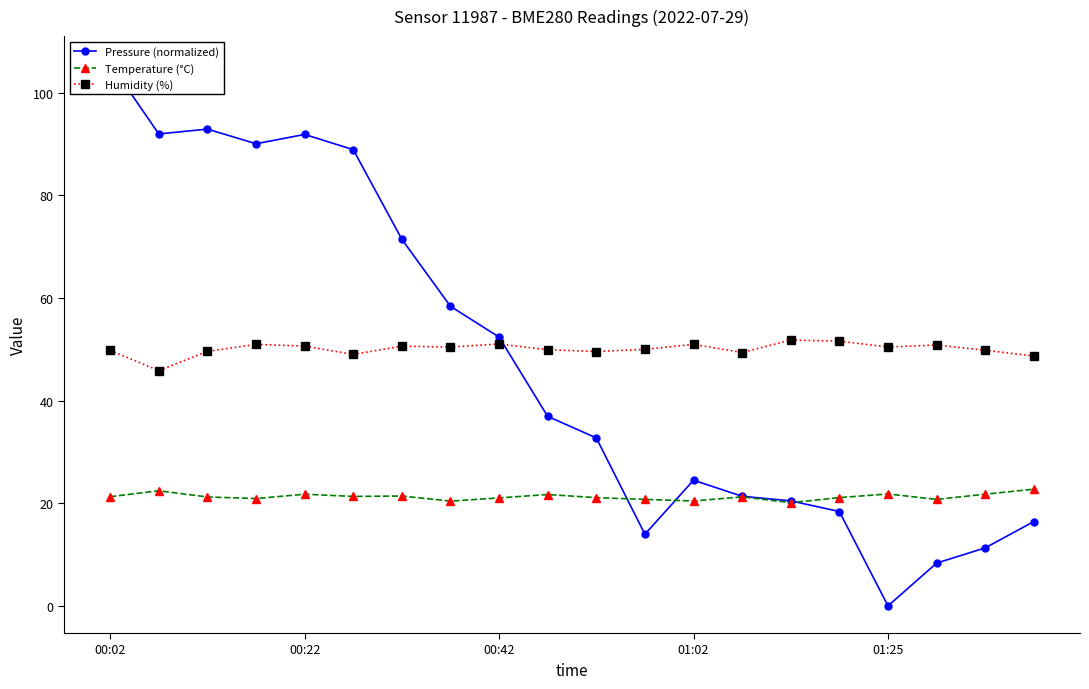

The value of Temperature (°C) at 00:02 is 38.2. True or false?

False